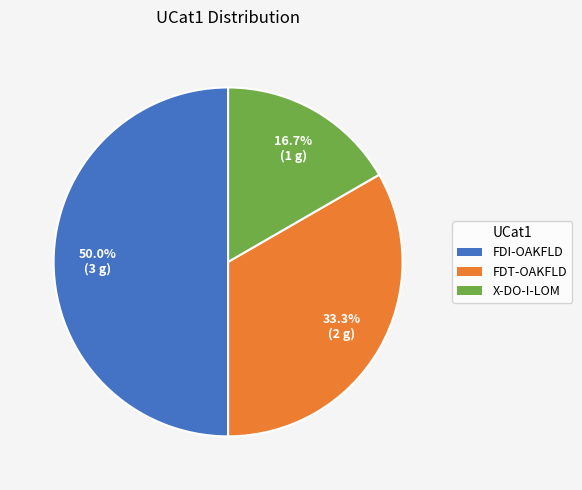

How many slices are in this pie chart?

3